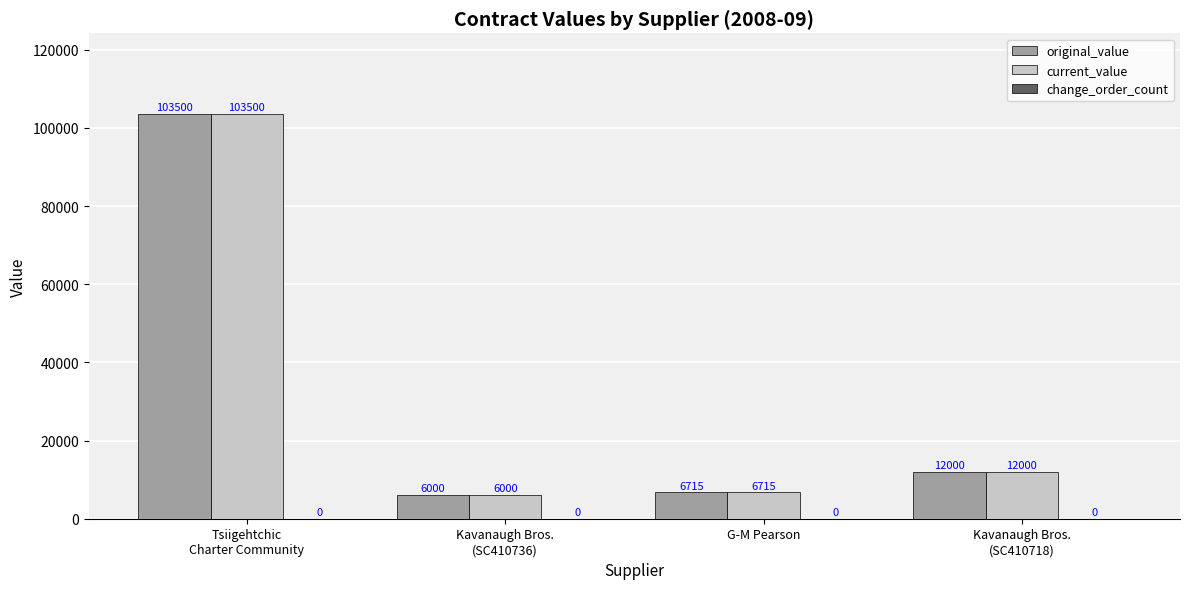

Rank the categories by original_value value from lowest to highest.

Kavanaugh Bros.
(SC410736), G-M Pearson, Kavanaugh Bros.
(SC410718), Tsiigehtchic
Charter Community